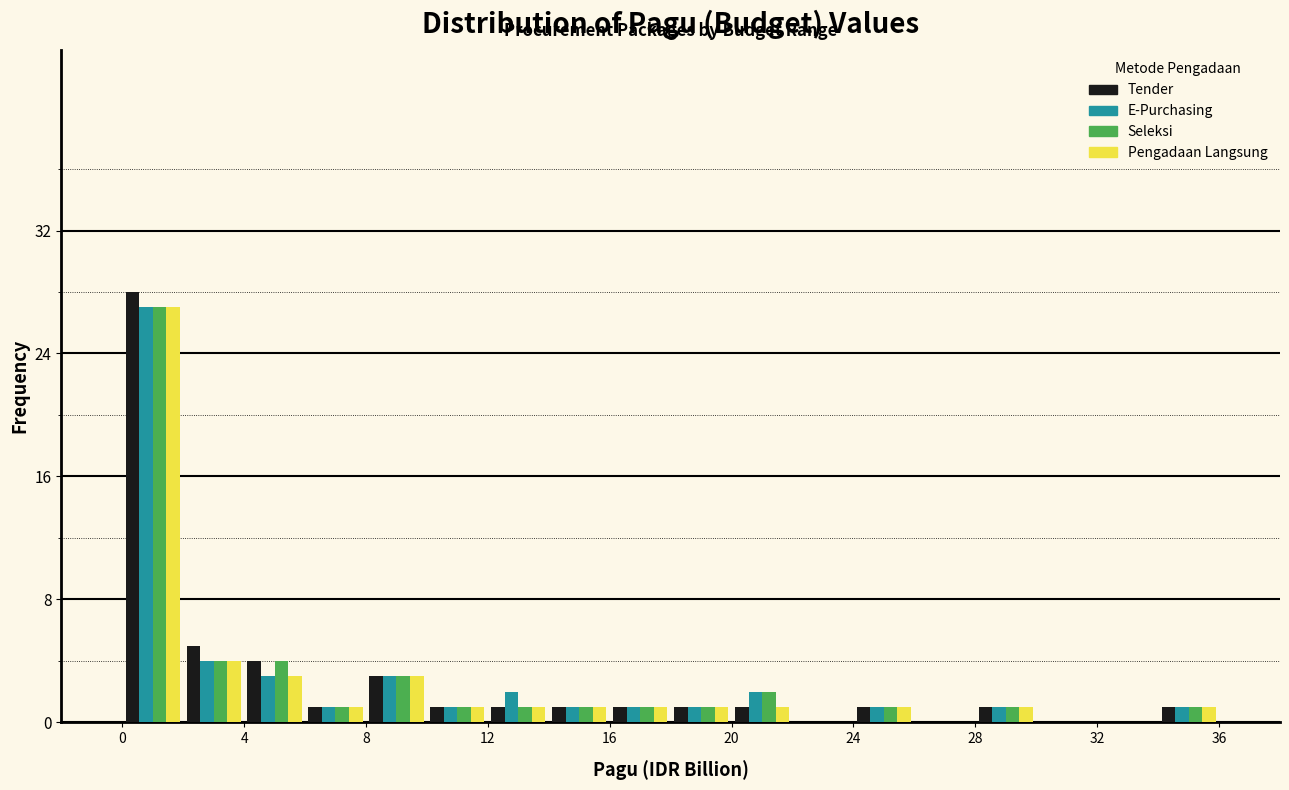

In the Pengadaan Langsung series, which range on the x-axis has the tallest bar?

0 to 2